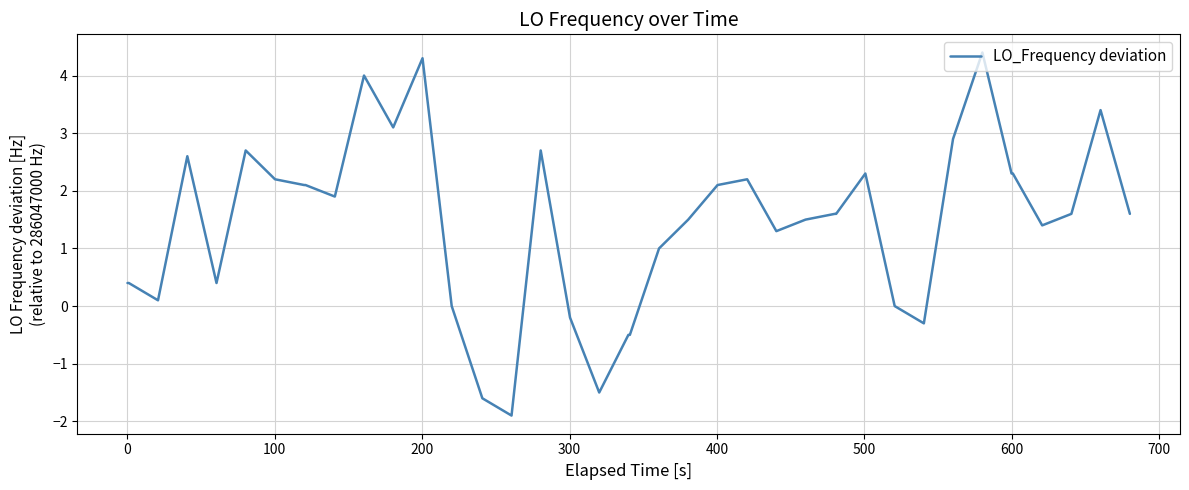

Count the number of data series in this chart.

1